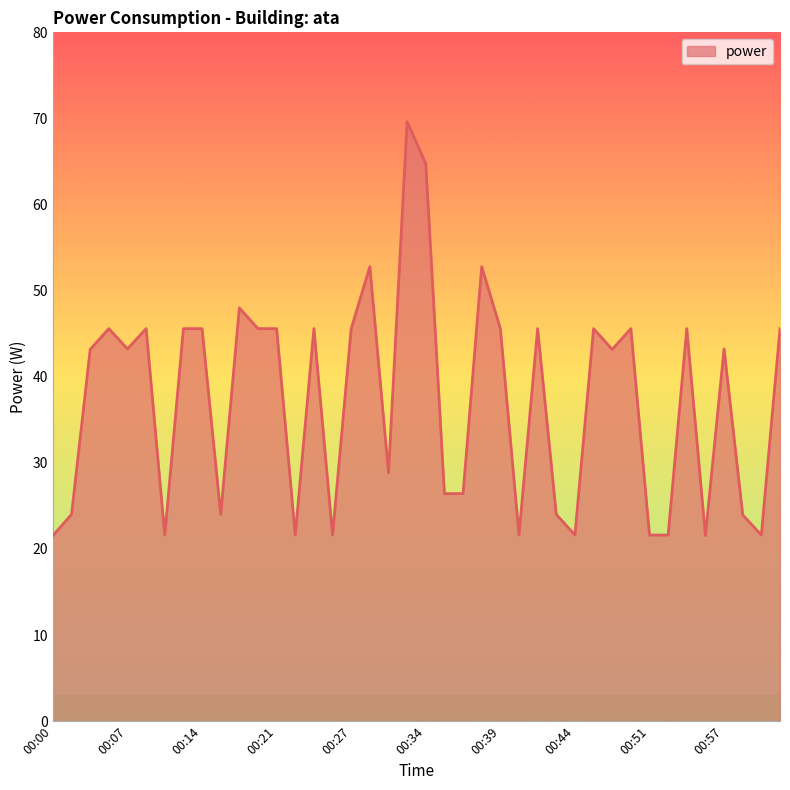

What is the greatest value displayed?

69.6